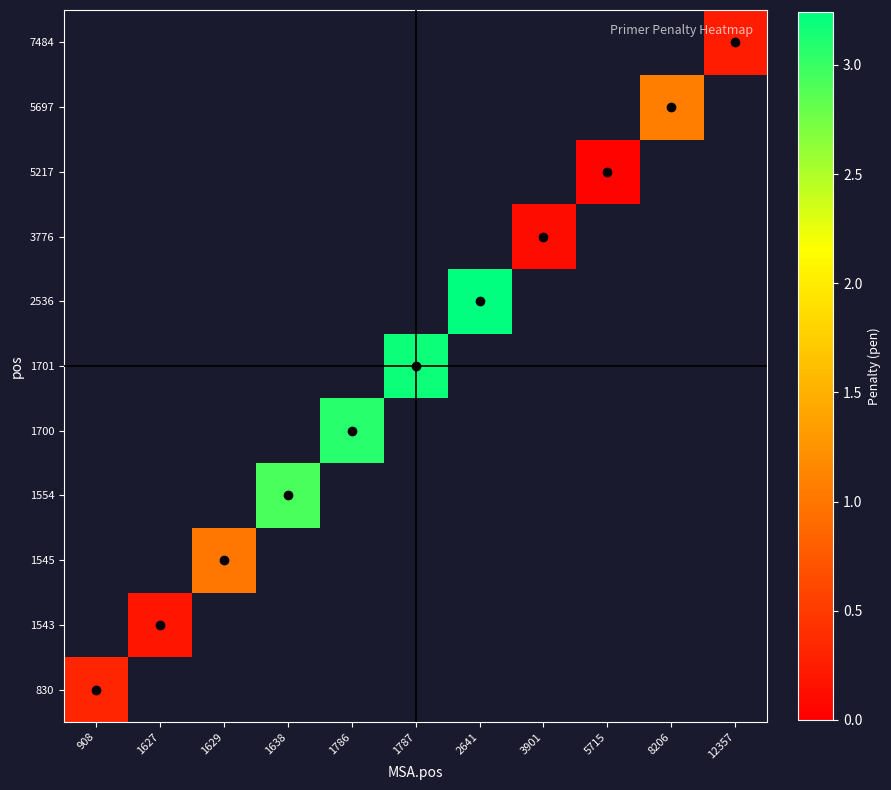

Which label corresponds to the smallest value in the chart?

5715